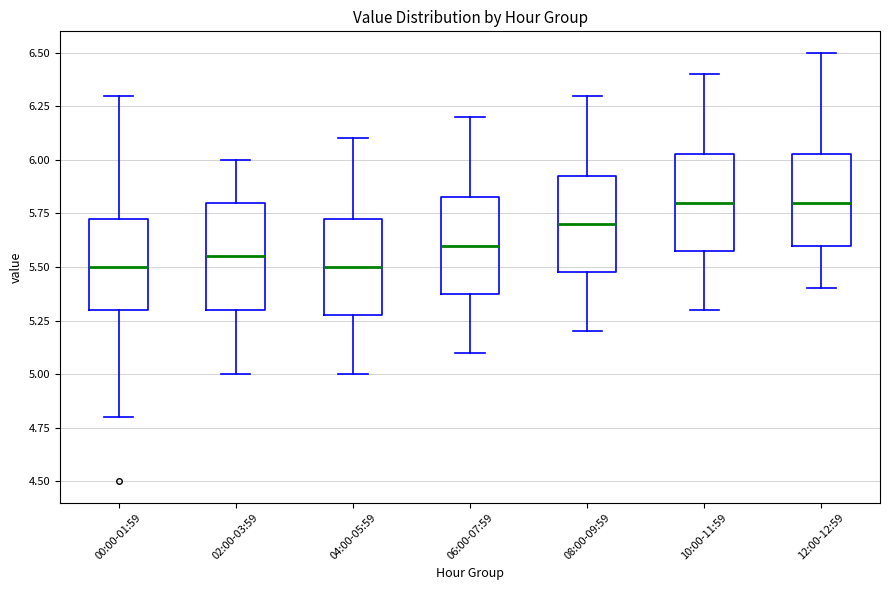

Reading left to right, read every box against the y-axis: the position of its median line, the range the box covers, and the ends of its whiskers. The values are not printed on the chart, so give them approximately, as read against the axis.

00:00-01:59: median 5.50, box 5.30 to 5.75, whiskers 4.80 to 6.30
02:00-03:59: median 5.55, box 5.30 to 5.80, whiskers 5.00 to 6.00
04:00-05:59: median 5.50, box 5.30 to 5.75, whiskers 5.00 to 6.10
06:00-07:59: median 5.60, box 5.40 to 5.85, whiskers 5.10 to 6.20
08:00-09:59: median 5.70, box 5.50 to 5.95, whiskers 5.20 to 6.30
10:00-11:59: median 5.80, box 5.60 to 6.05, whiskers 5.30 to 6.40
12:00-12:59: median 5.80, box 5.60 to 6.05, whiskers 5.40 to 6.50